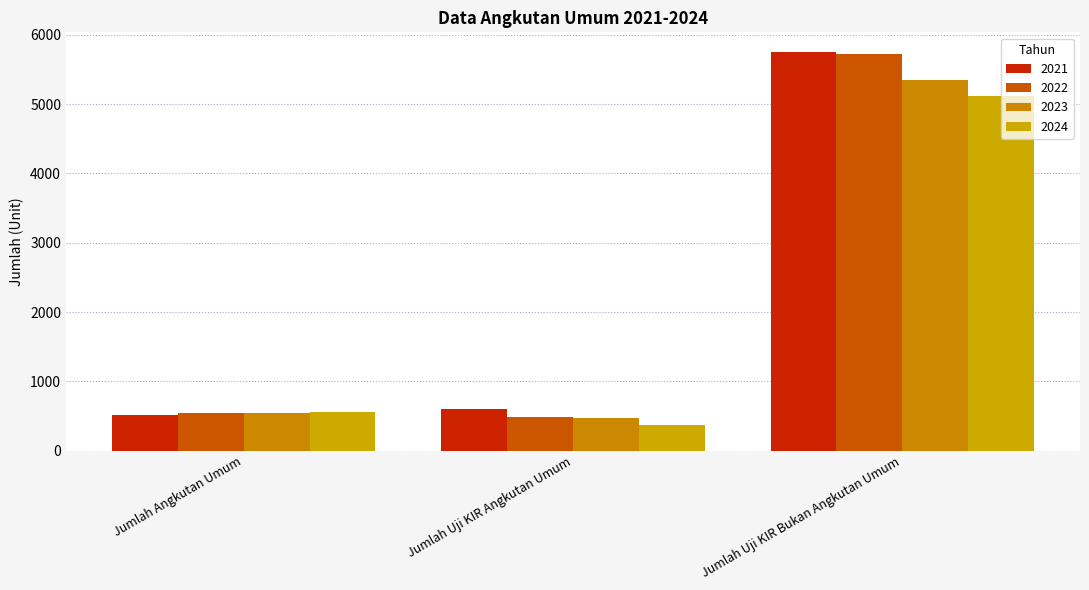

What are all the series names shown in the legend?

2021, 2022, 2023, 2024